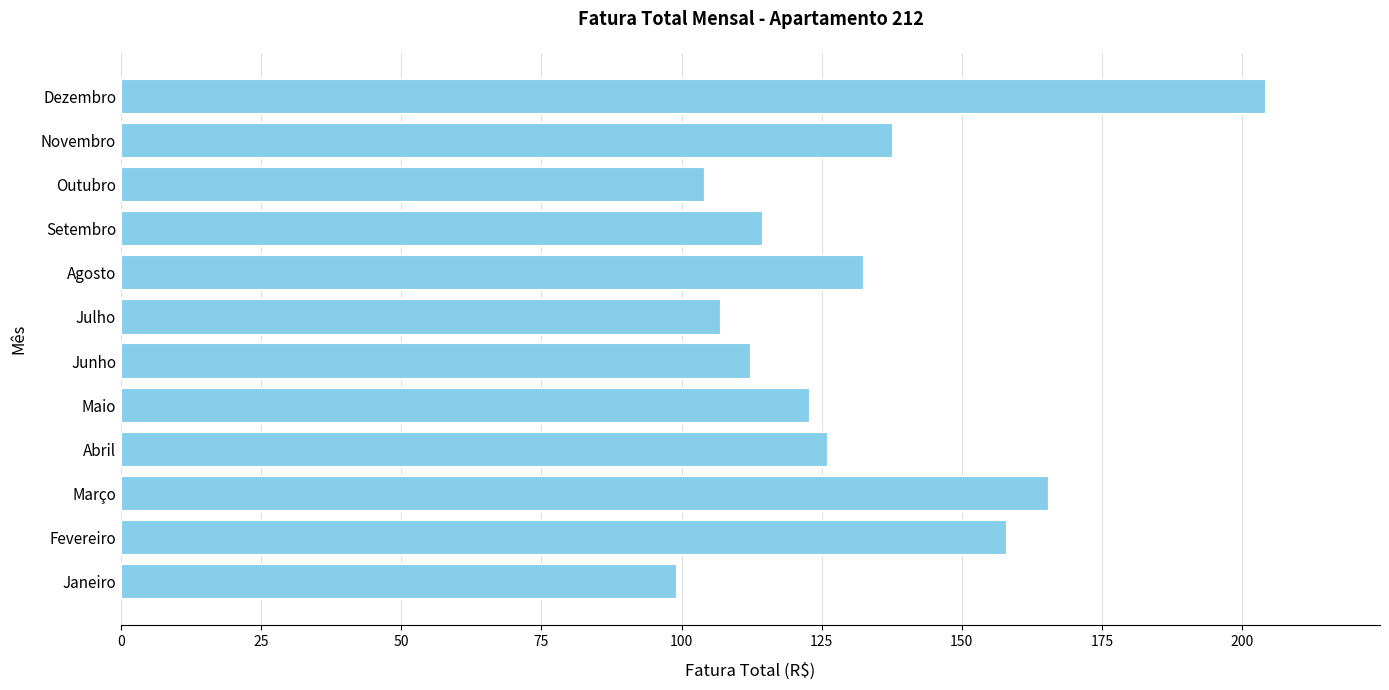

Where is the data nearest to the value 151?

Fevereiro